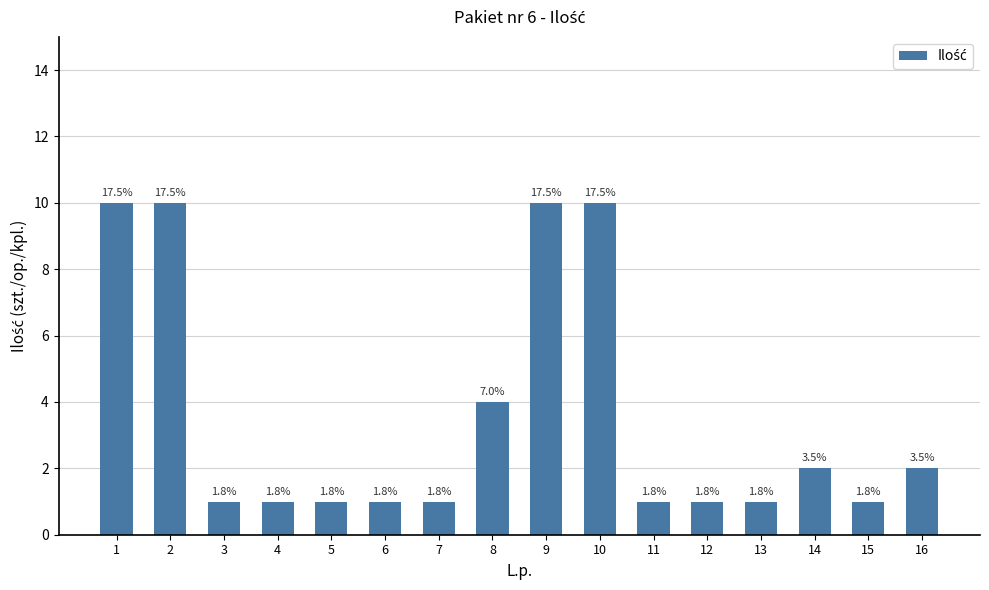

How many bars are there in total?

16